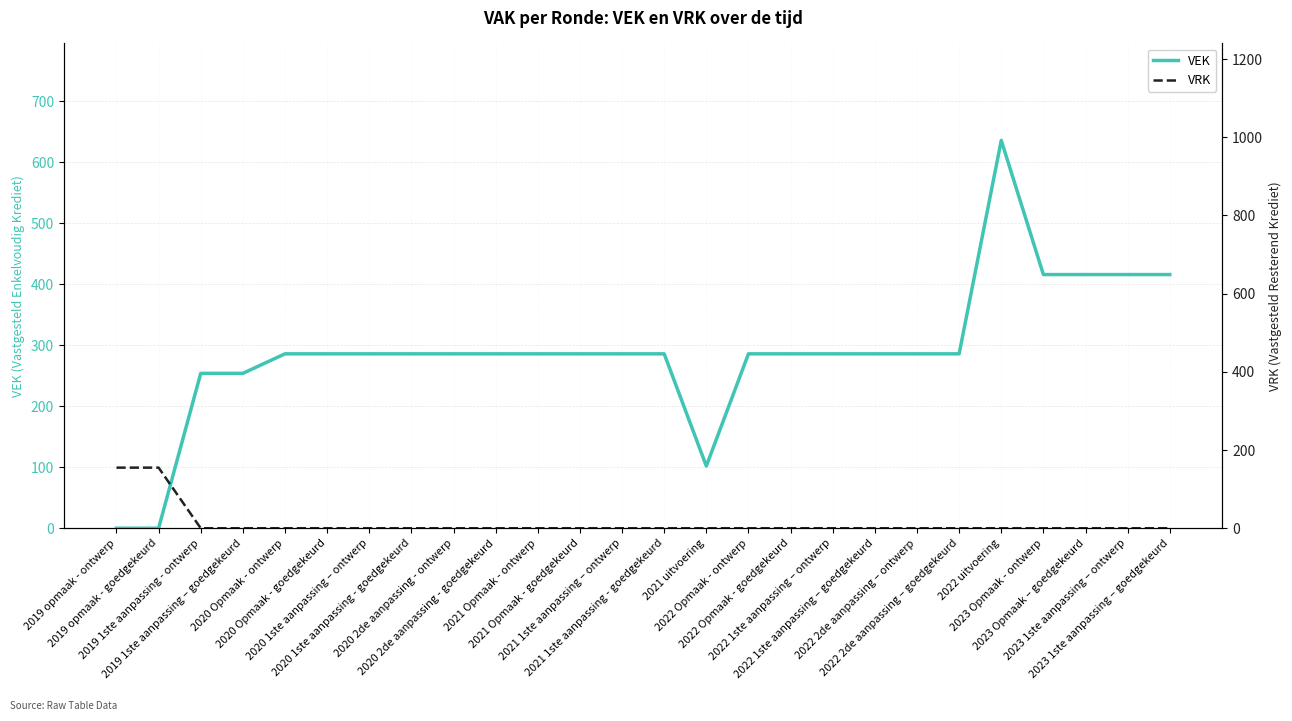

True or false: VEK and VRK intersect in this chart.

True